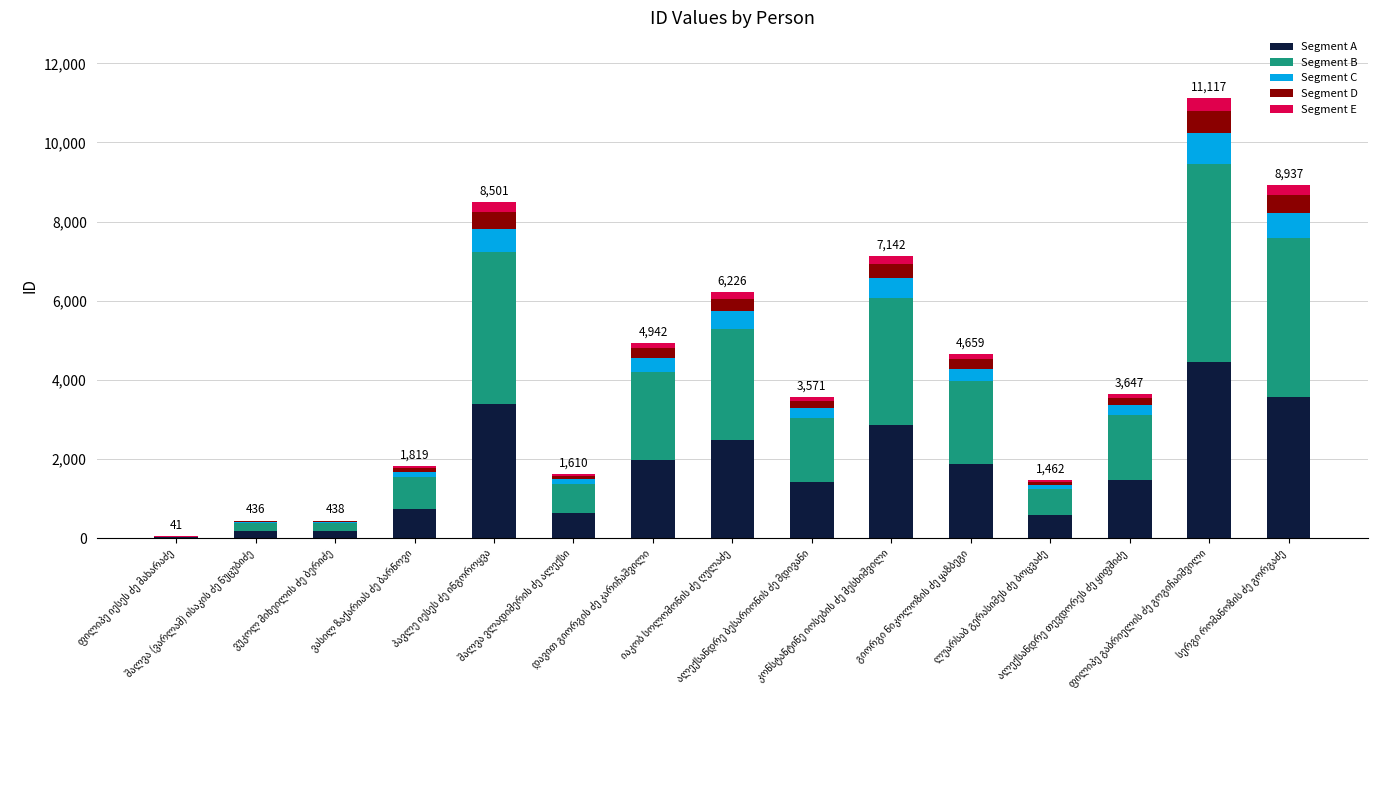

Are the bars grouped side by side (vs. stacked)?

No